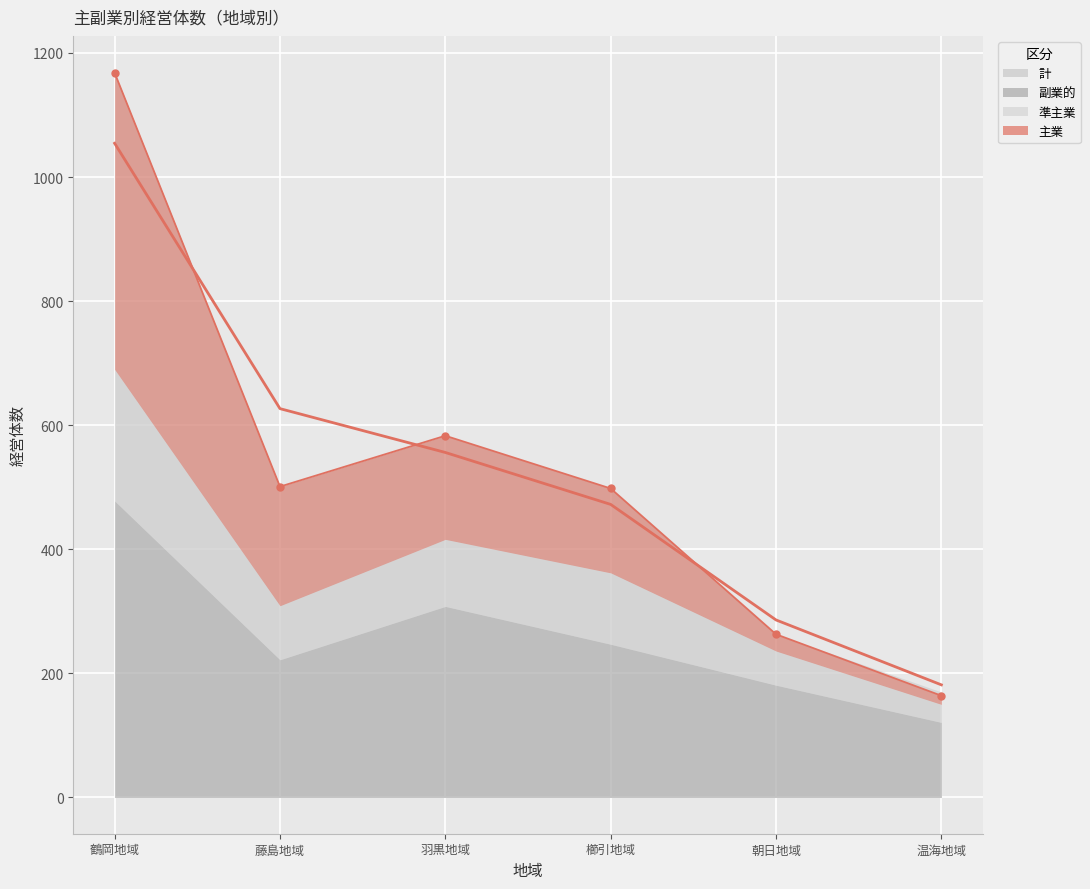

What is the label of the 4th point from the right?

羽黒地域